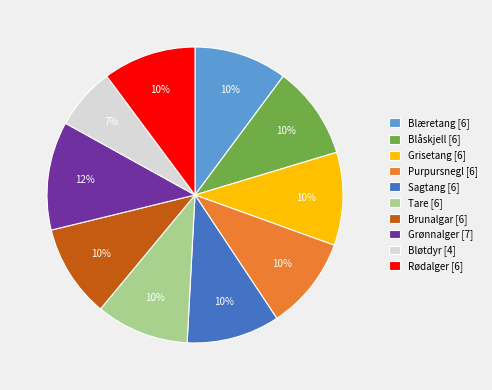

The Brunalgar slice represents 17% of the pie. True or false?

False